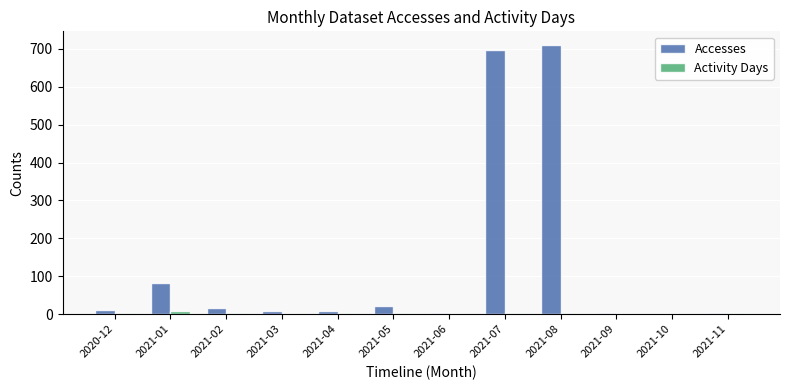

What is the spread (max minus min) of values at 2021-06?

3